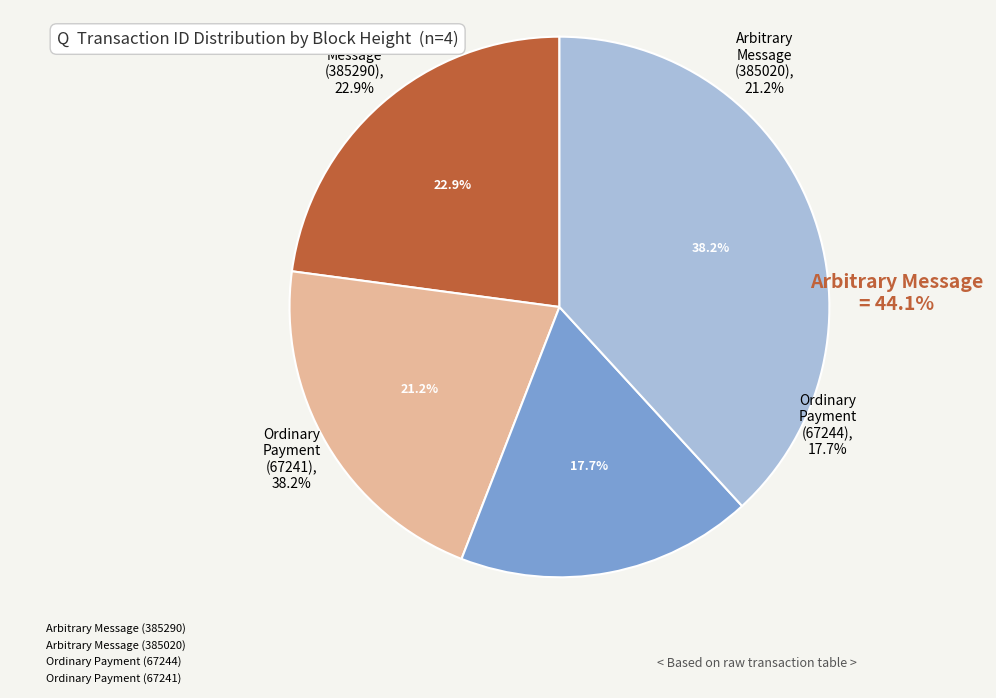

How many segments does this pie chart have?

4